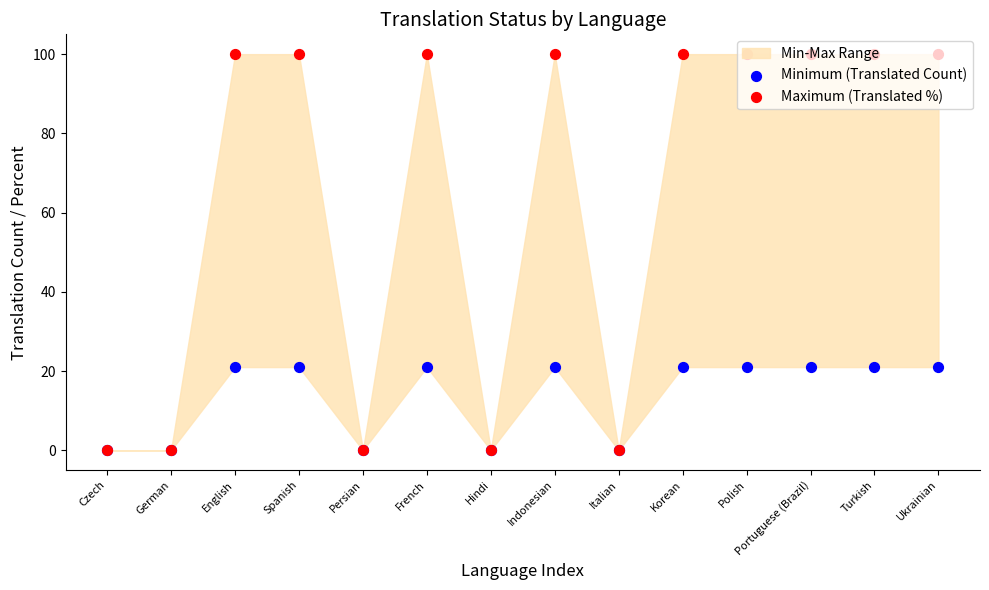

Is the value of Maximum (Translated %) at Portuguese (Brazil) greater than the value of Minimum (Translated Count) at Korean?

Yes